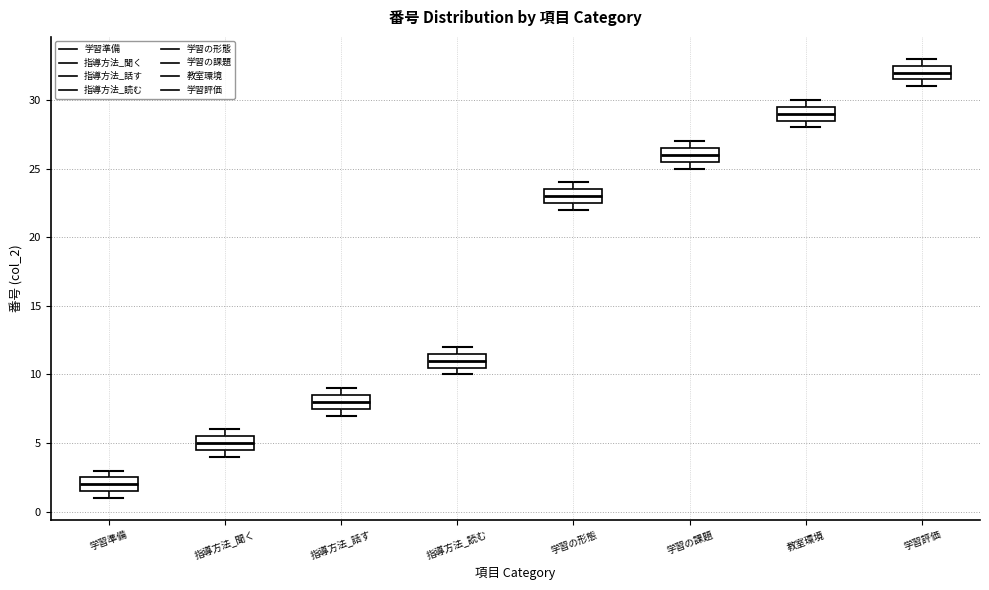

Which box has the lowest median line?

学習準備